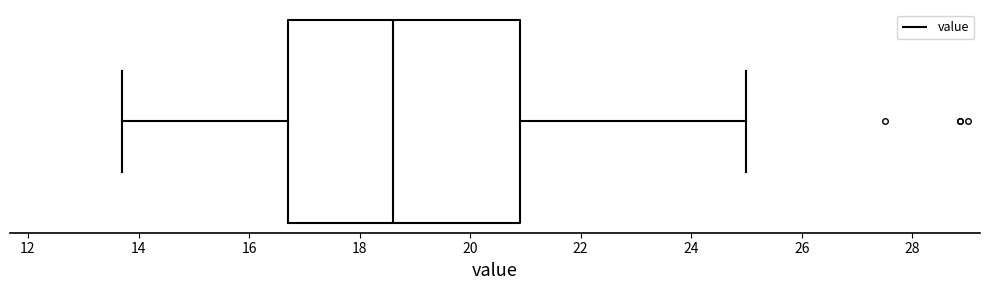

Read this box plot against the x-axis: the position of the median line, the range covered by the box, and the ends of both whiskers. The values are not printed on the chart, so give them approximately, as read against the axis.

median 18.6, box 16.8 to 21.0, whiskers 13.8 to 25.0